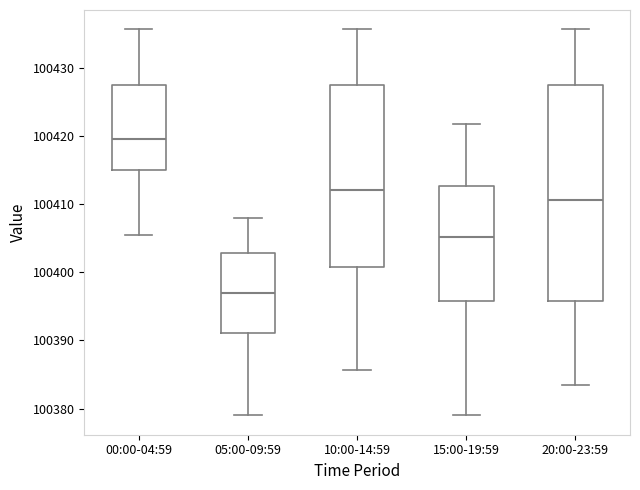

Where does the median line of the box for 15:00-19:59 sit on the y-axis? The values are not printed on the chart, so give them approximately, as read against the axis.

100405